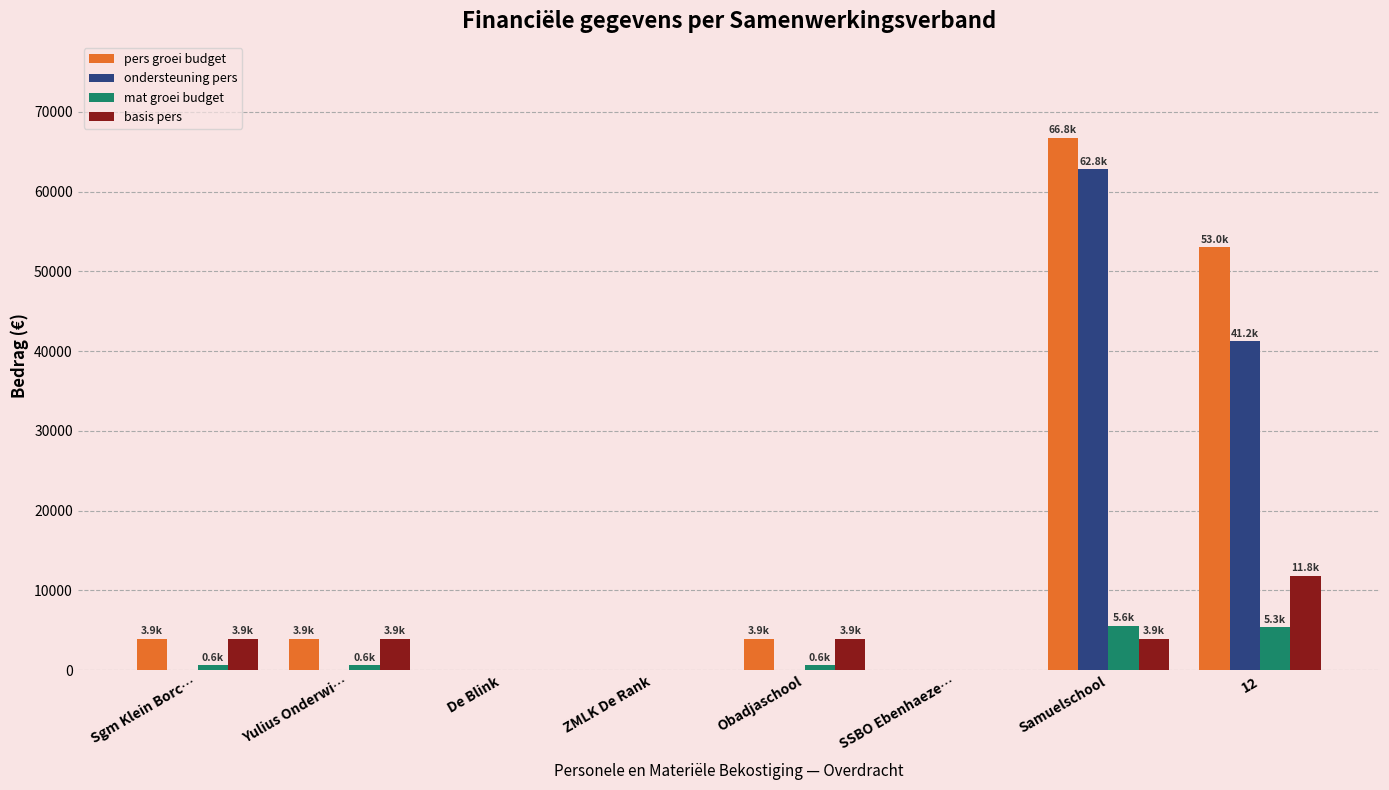

True or false: ondersteuning pers has a value of 36411.0 at Sgm Klein Borc….

False